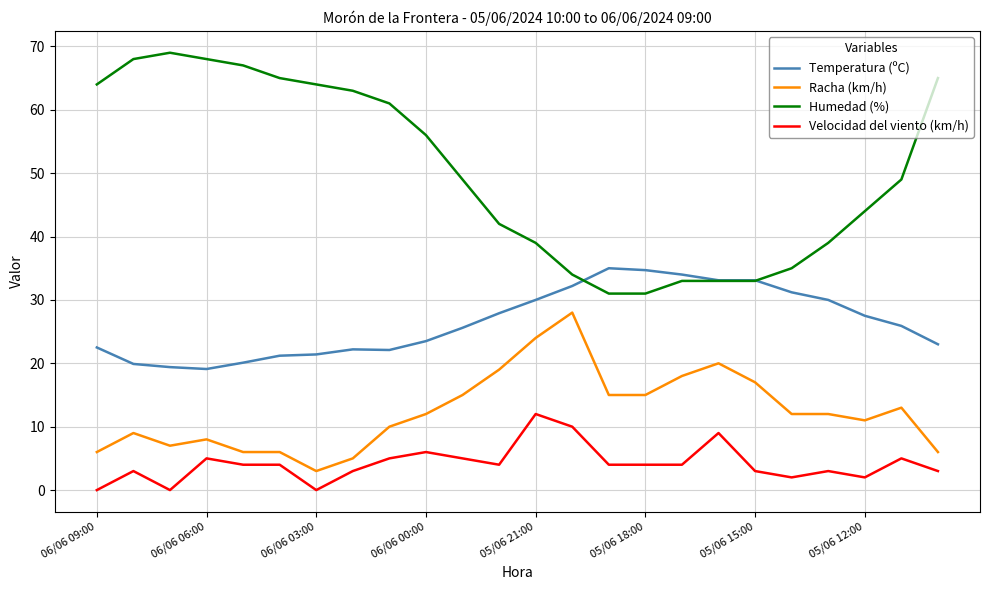

True or false: Temperatura (ºC) and Racha (km/h) cross at least once.

False